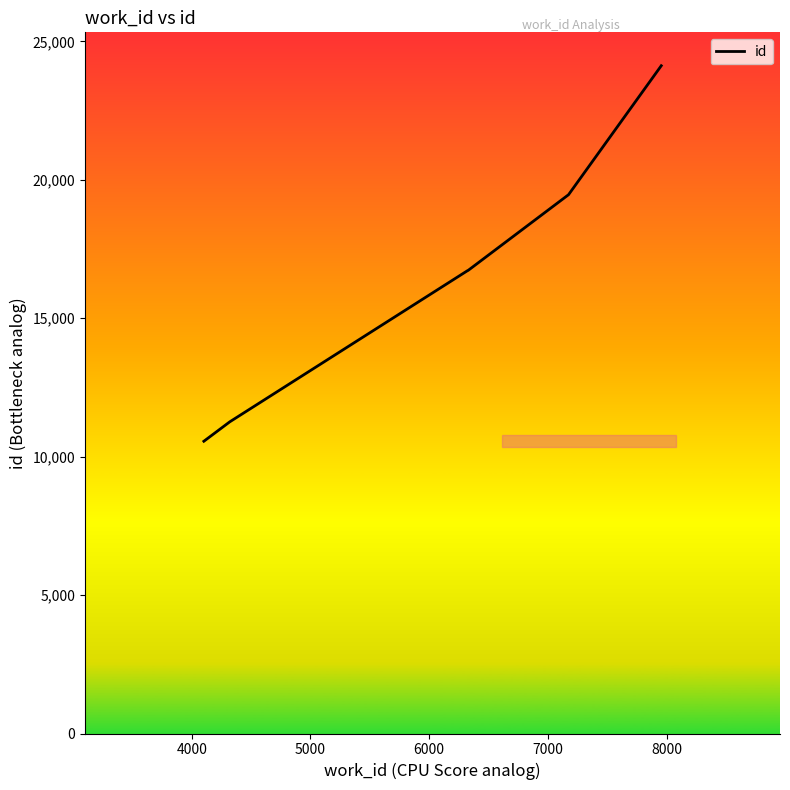

How many lines are shown in the chart?

1